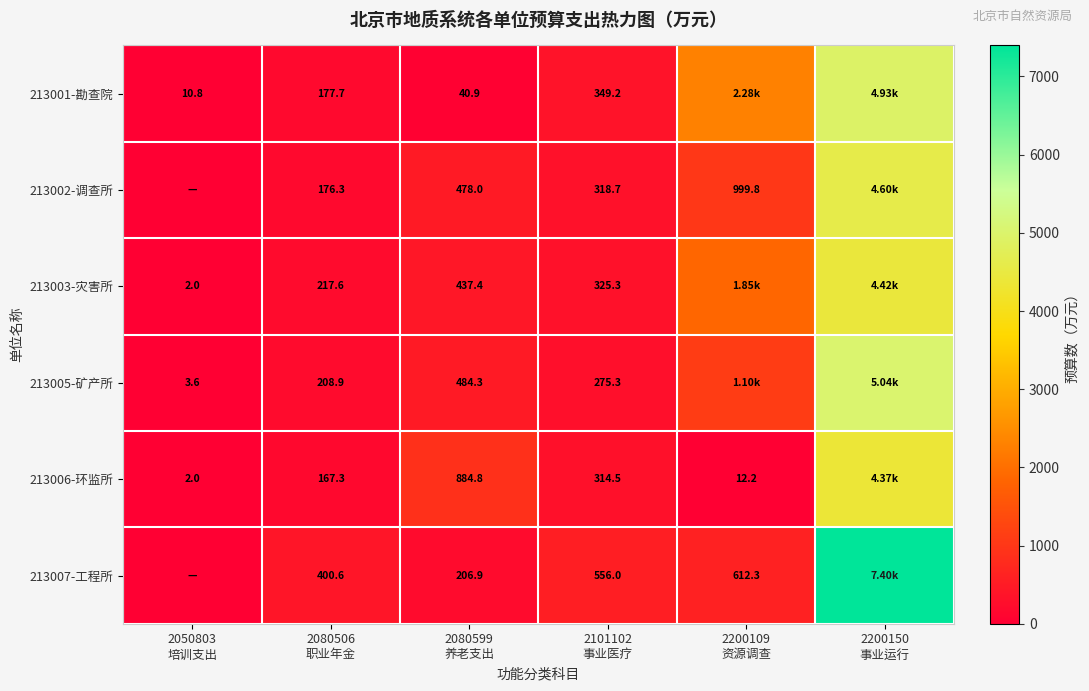

What is the total value across all series at 2080599
养老支出?

2532.3